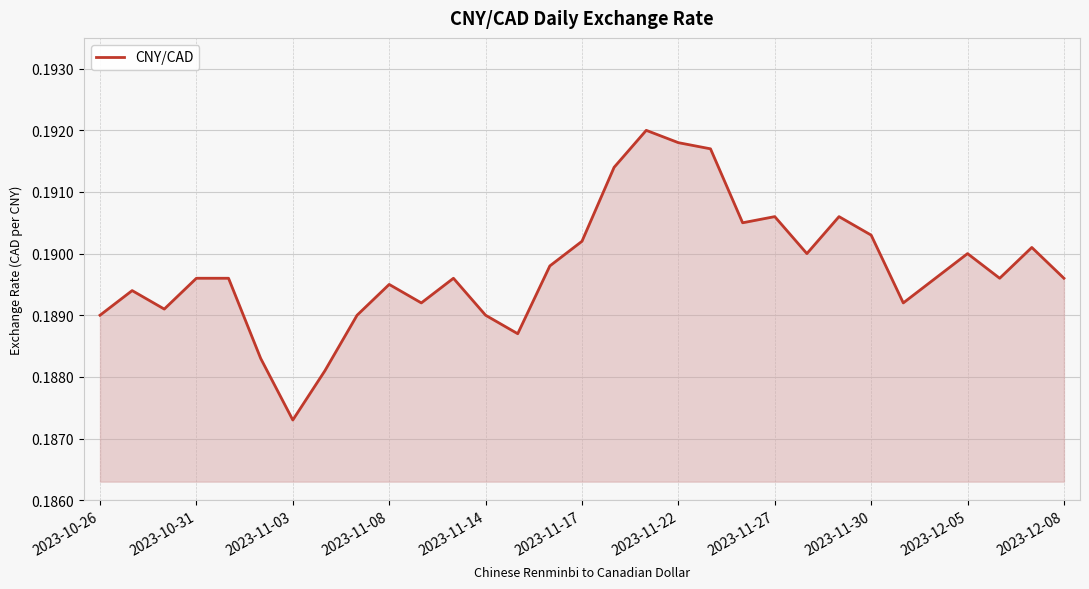

Does the chart display data point markers on the line(s)?

No